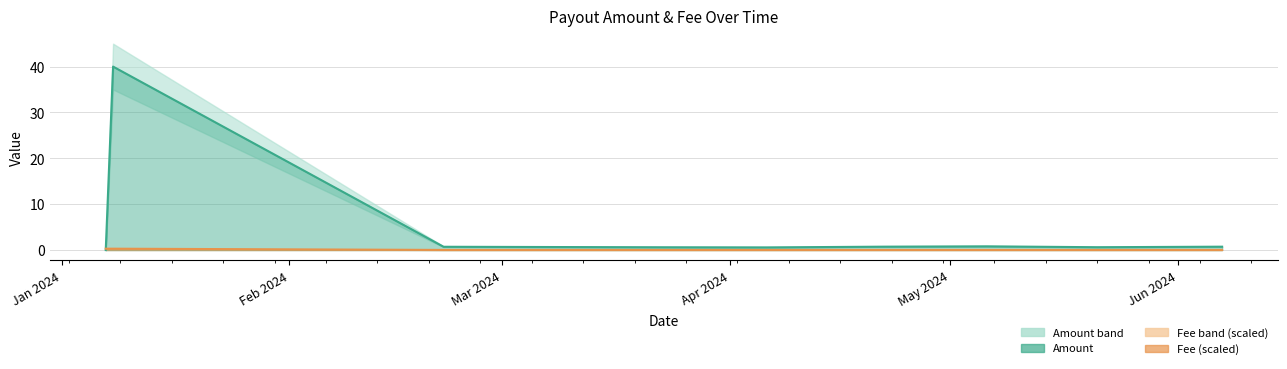

What is the spread (max minus min) of values at Apr 2024?

0.6